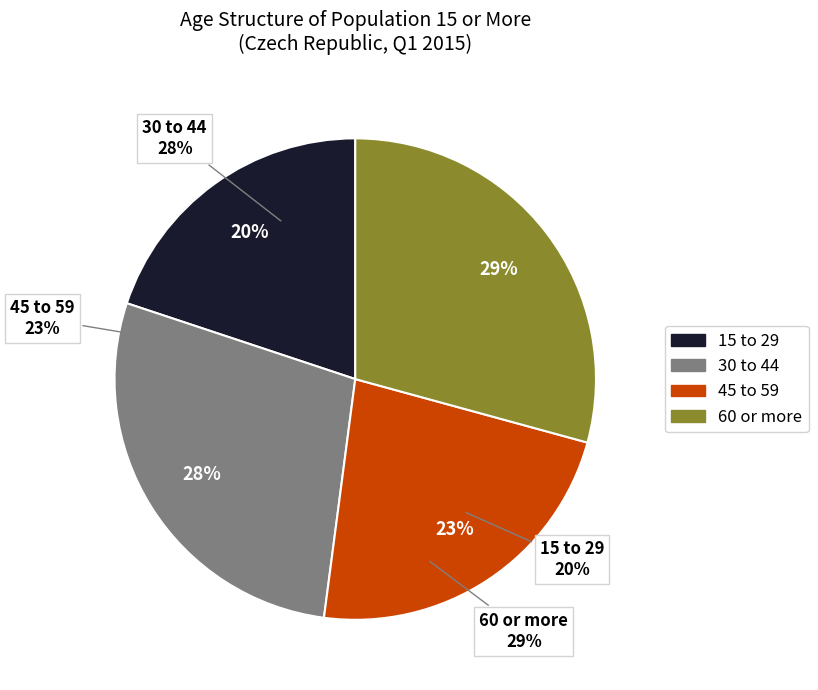

What is the ratio of the value at 30 to 44 to the value at 15 to 29?

1.4